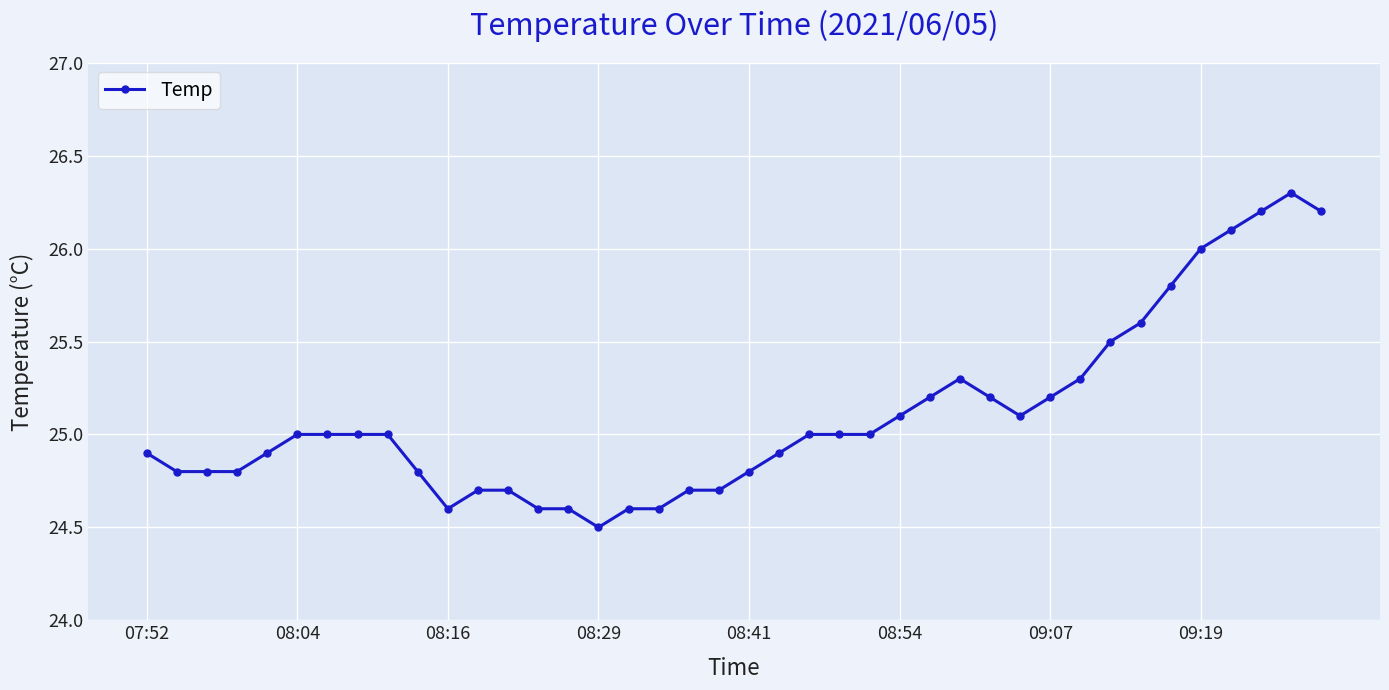

What is the minimum value shown in the chart?

24.5